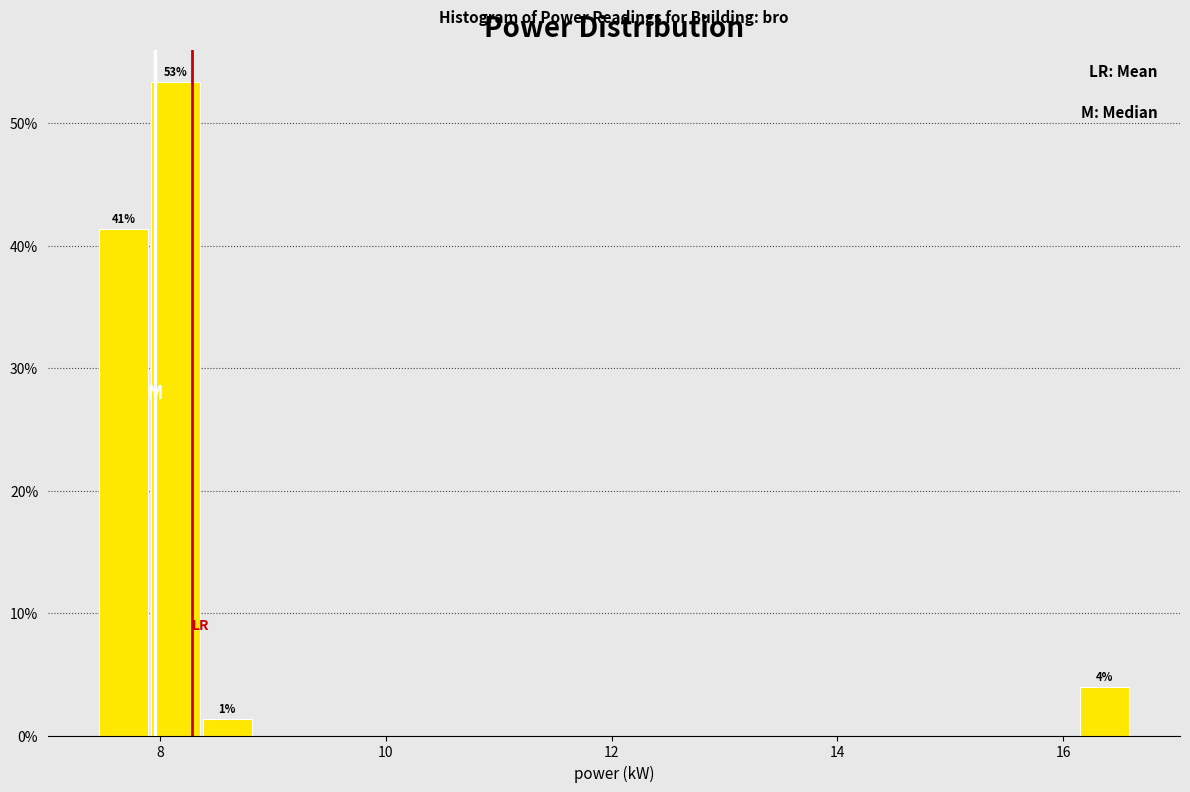

Read against the x-axis, roughly where is the centre of the tallest bar?

8.2